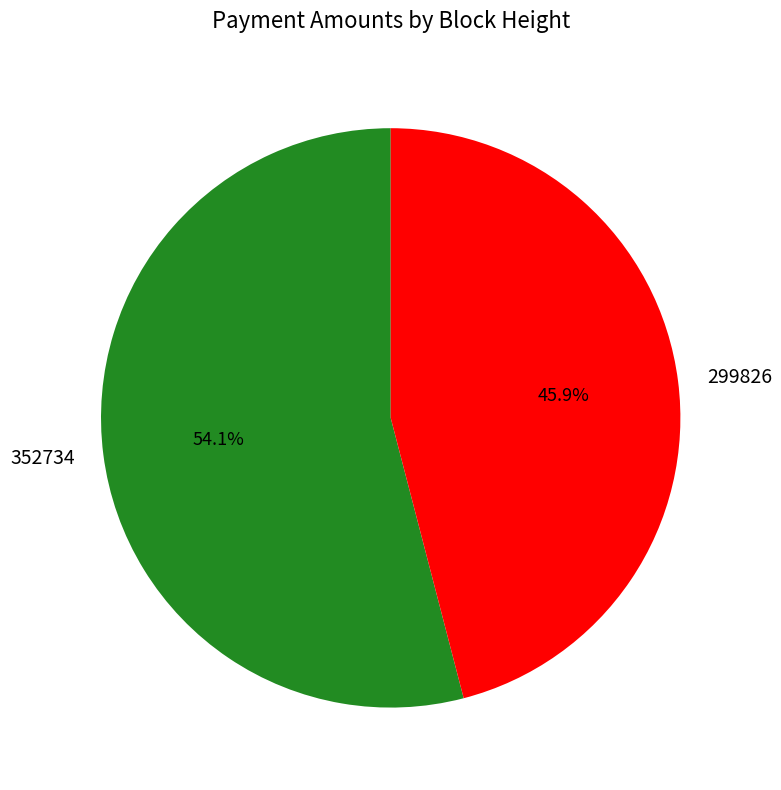

Rank the categories by value from highest to lowest.

352734, 299826